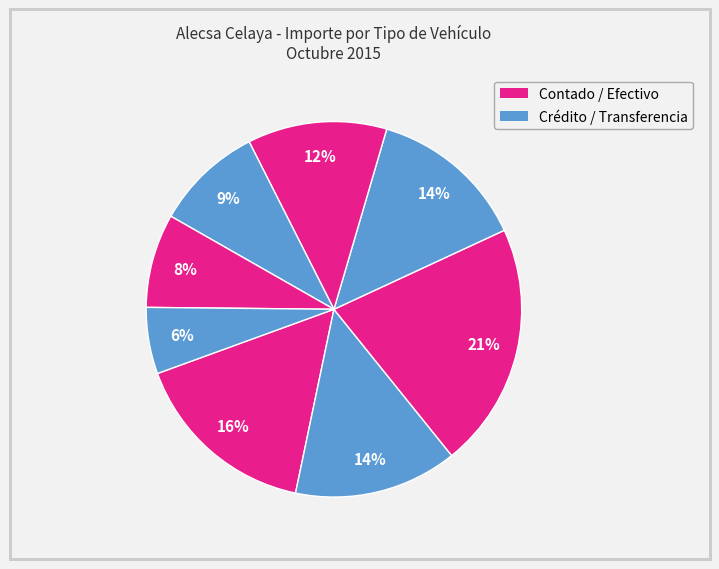

Is there any slice that represents more than half of the pie?

No